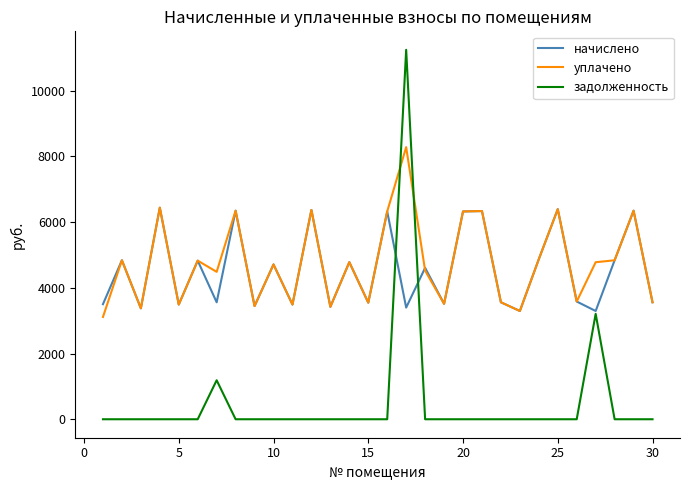

What is the difference between the maximum and minimum values in the задолженность series?

11244.0